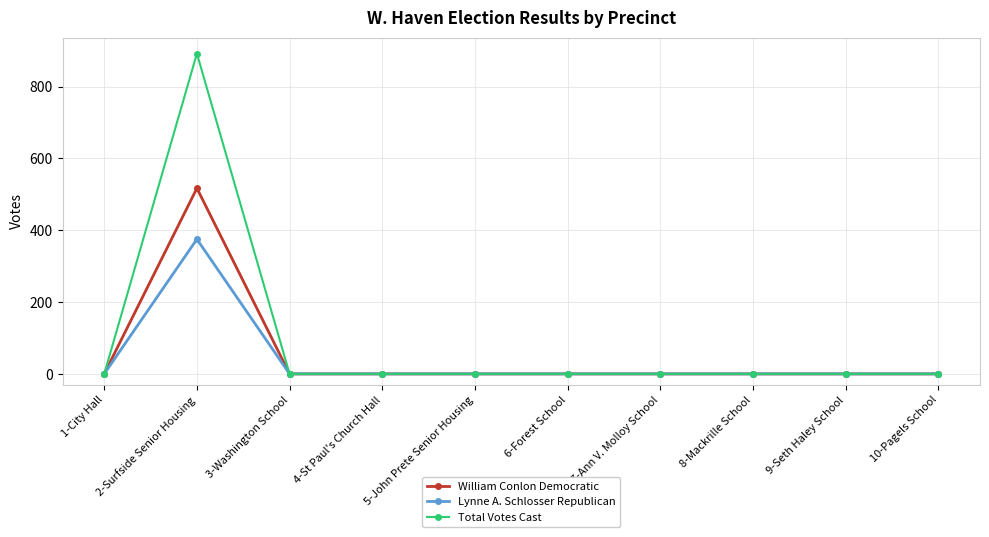

Is the value of Total Votes Cast at 5-John Prete Senior Housing greater than the value of Lynne A. Schlosser Republican at 2-Surfside Senior Housing?

No